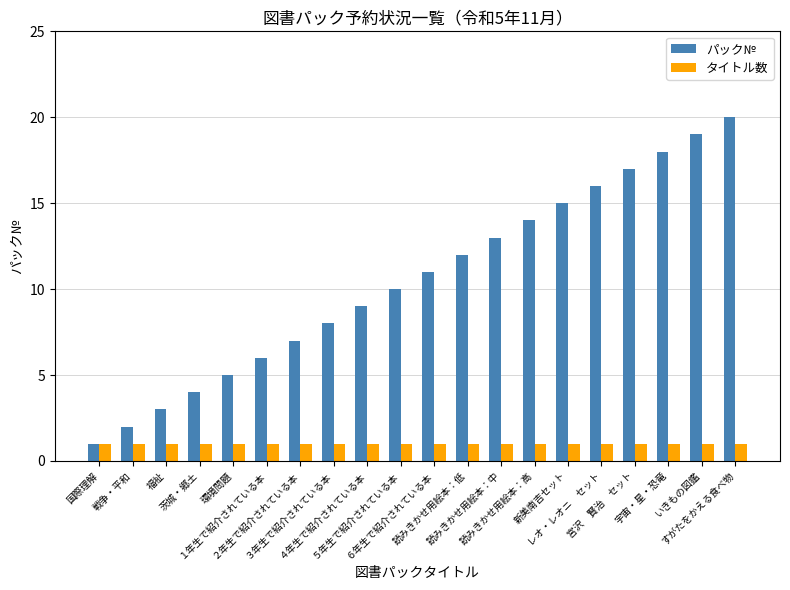

What value does the タイトル数 series have at すがたをかえる食べ物?

1